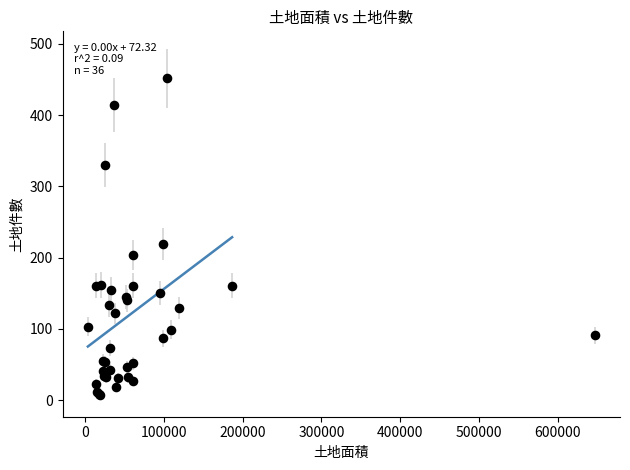

What Y value in the scatter plot is closest to 229?

219